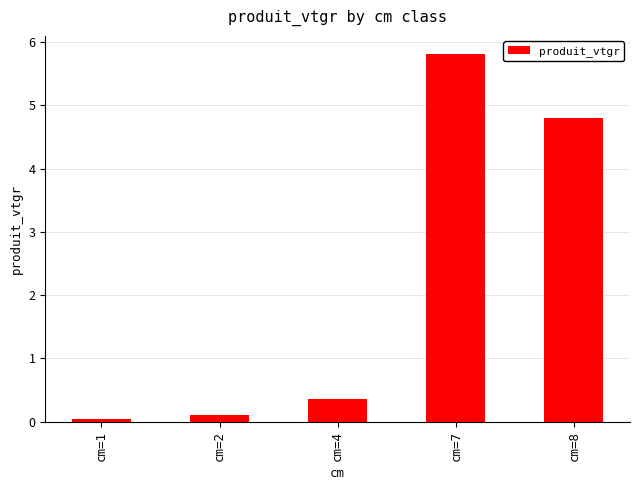

How many distinct data groups are displayed?

1